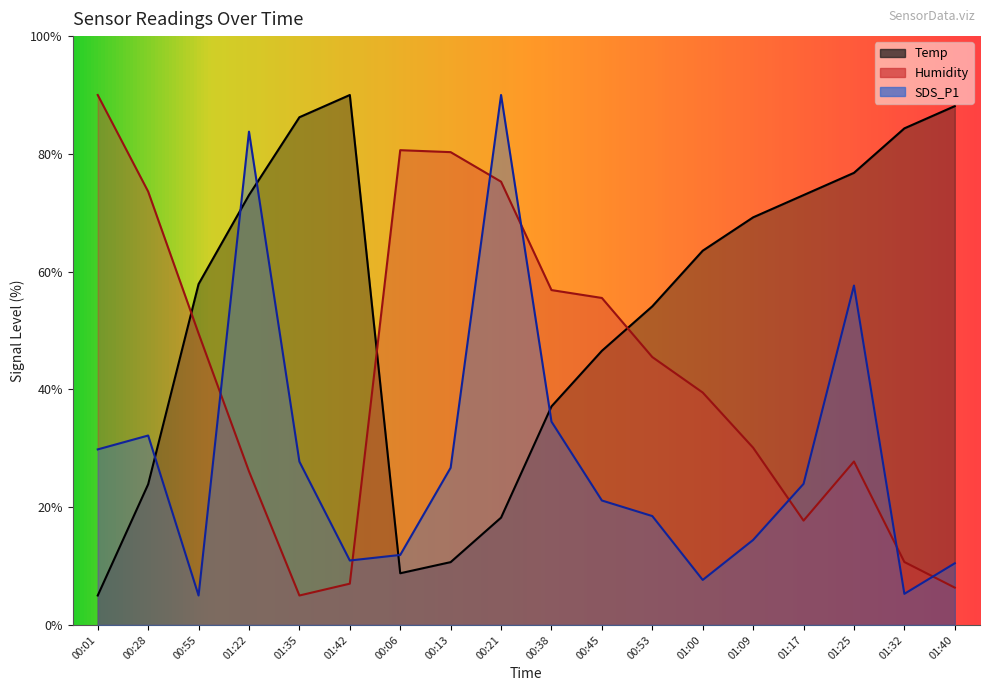

The Temp series shows 6.3 at 00:13. True or false?

False